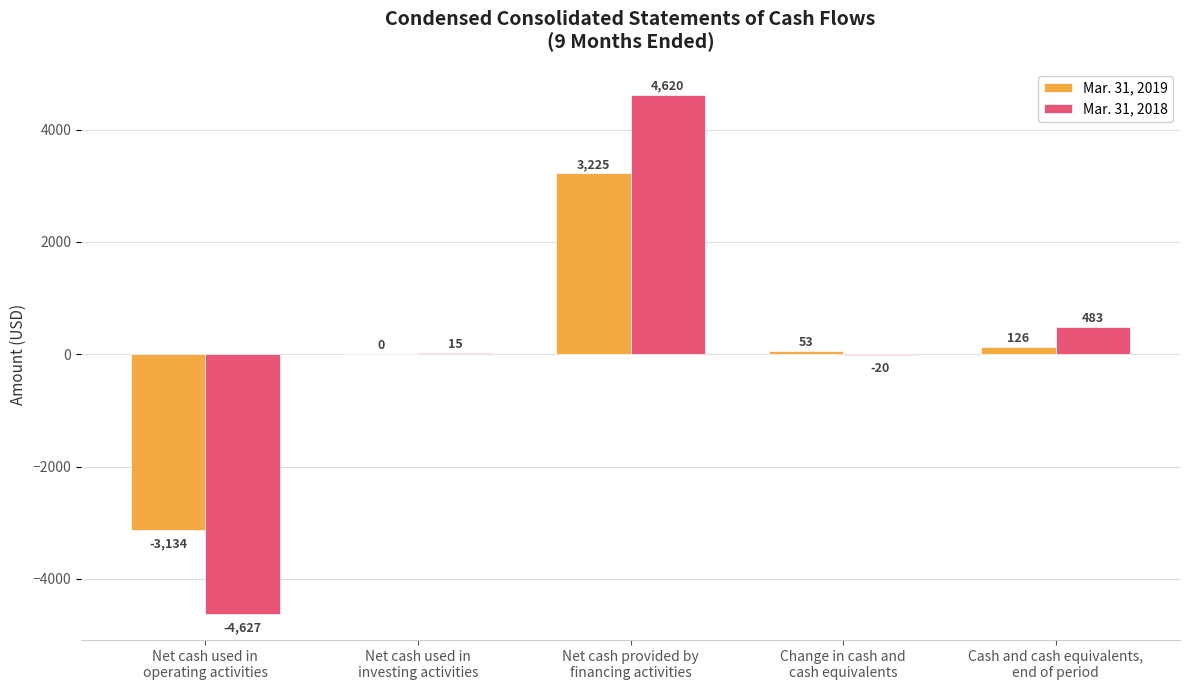

What is the maximum value for Mar. 31, 2018?

4620